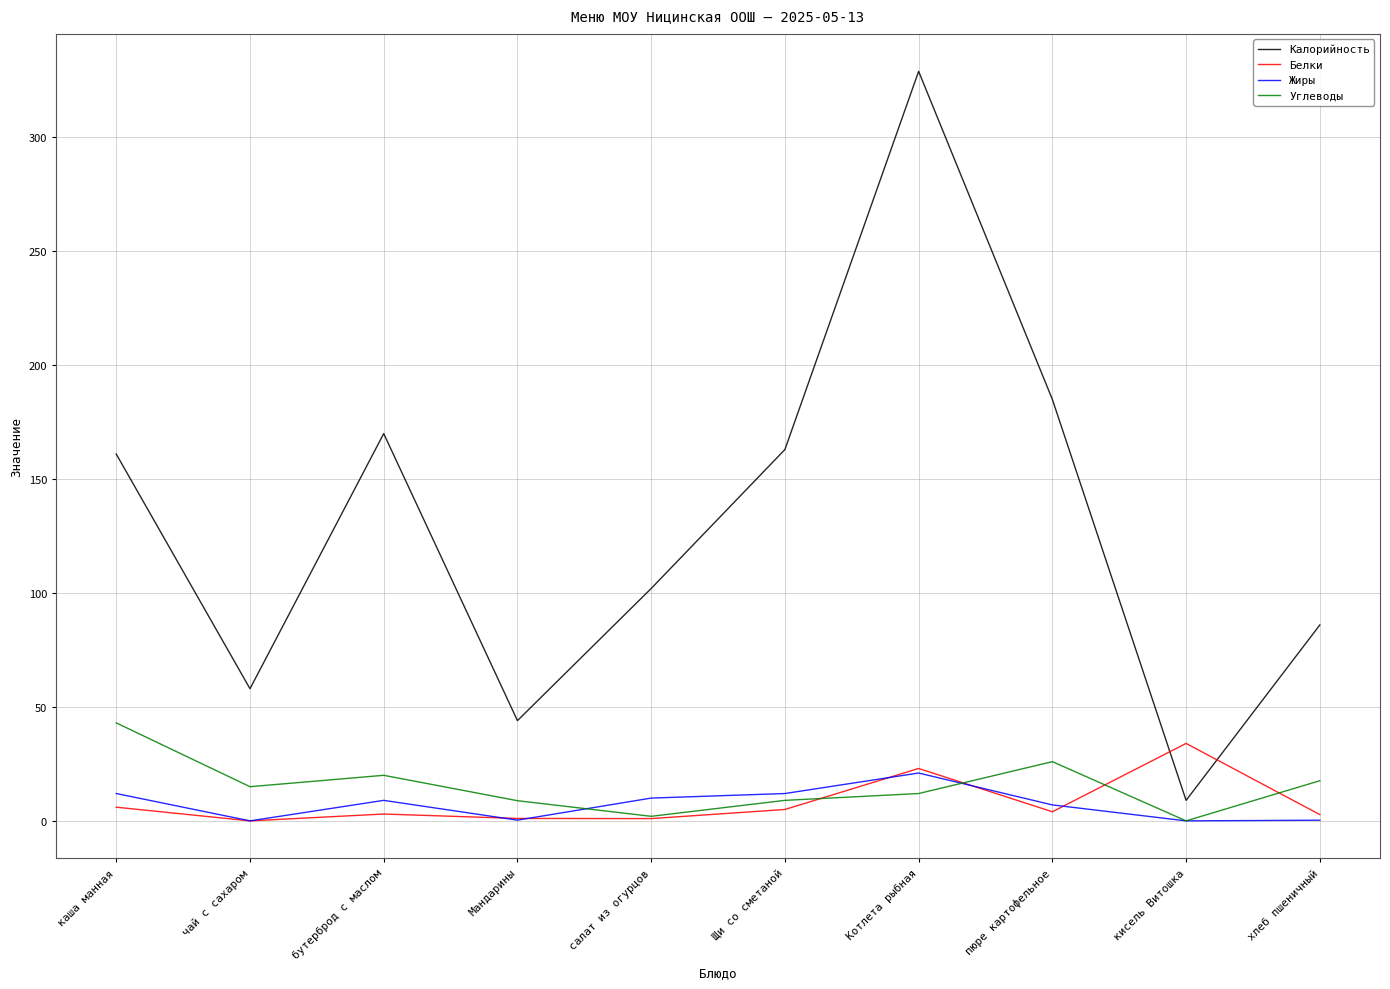

What are all the series names shown in the legend?

Калорийность, Белки, Жиры, Углеводы